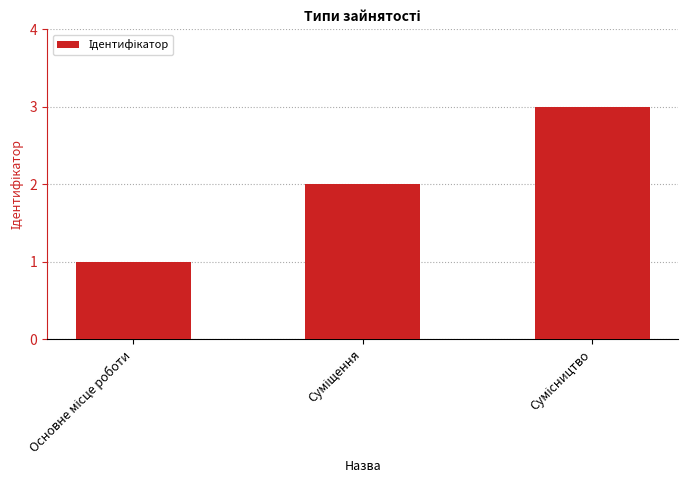

What is the value of the 3rd bar from the left?

3